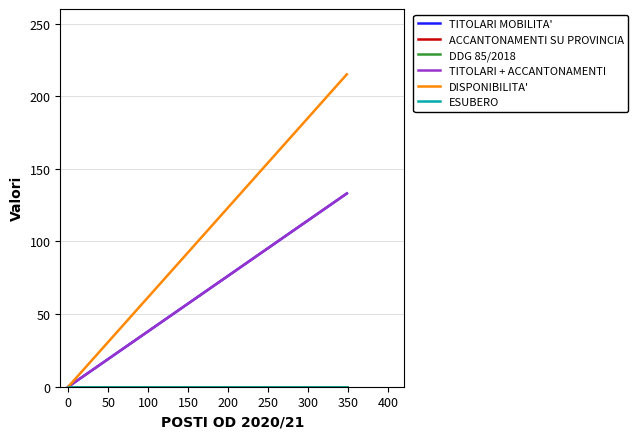

Is the value of DISPONIBILITA' at 0 greater than the value of DDG 85/2018 at 0?

No